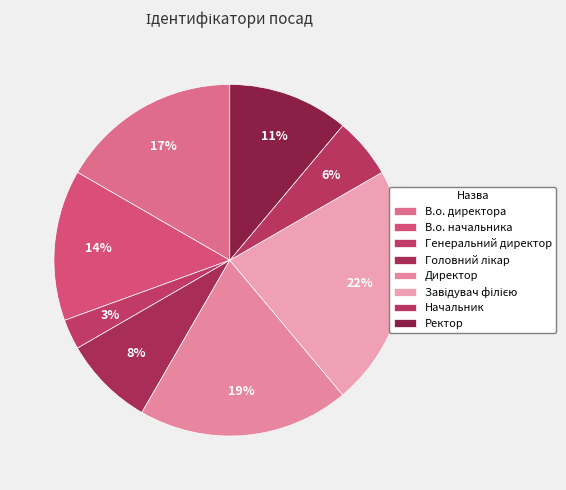

Does Директор represent more than half of the total?

No